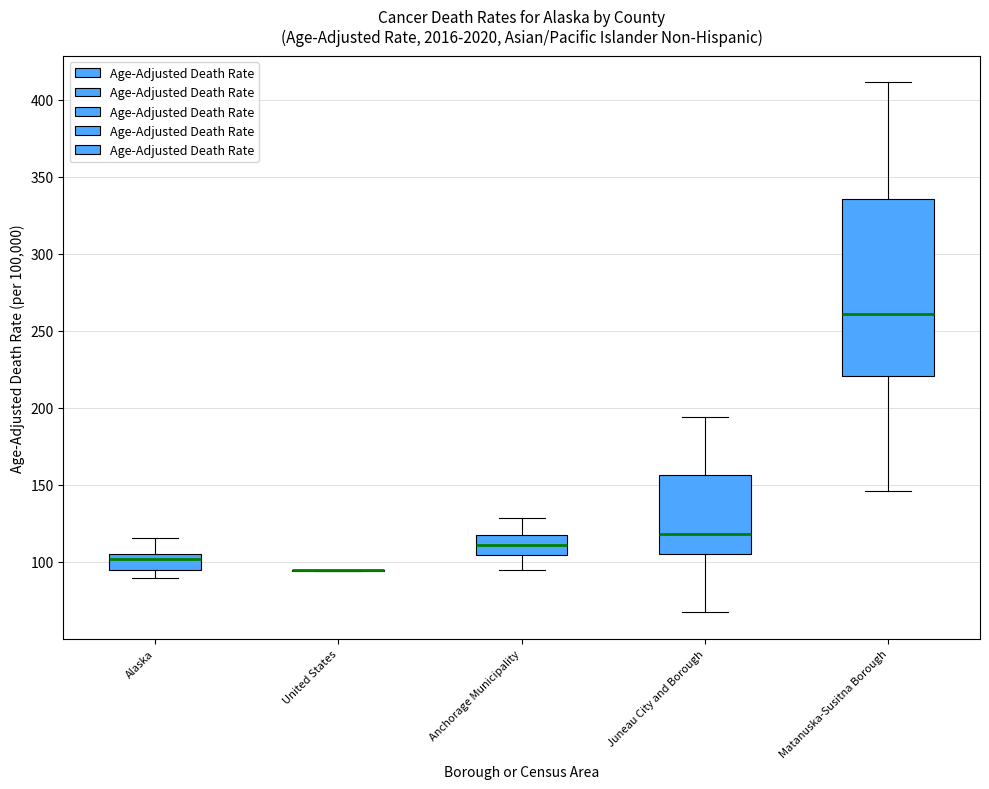

Reading left to right, transcribe this box plot: for each box, give where its median line is, the range the box spans, and where its two whiskers end, as read against the y-axis. The values are not printed on the chart, so give them approximately, as read against the axis.

Alaska: median 100, box 95 to 105, whiskers 90 to 115
United States: box collapsed to a line at 95, whiskers 95 to 95
Anchorage Municipality: median 110, box 105 to 115, whiskers 95 to 130
Juneau City and Borough: median 120, box 105 to 155, whiskers 65 to 195
Matanuska-Susitna Borough: median 260, box 220 to 335, whiskers 145 to 410